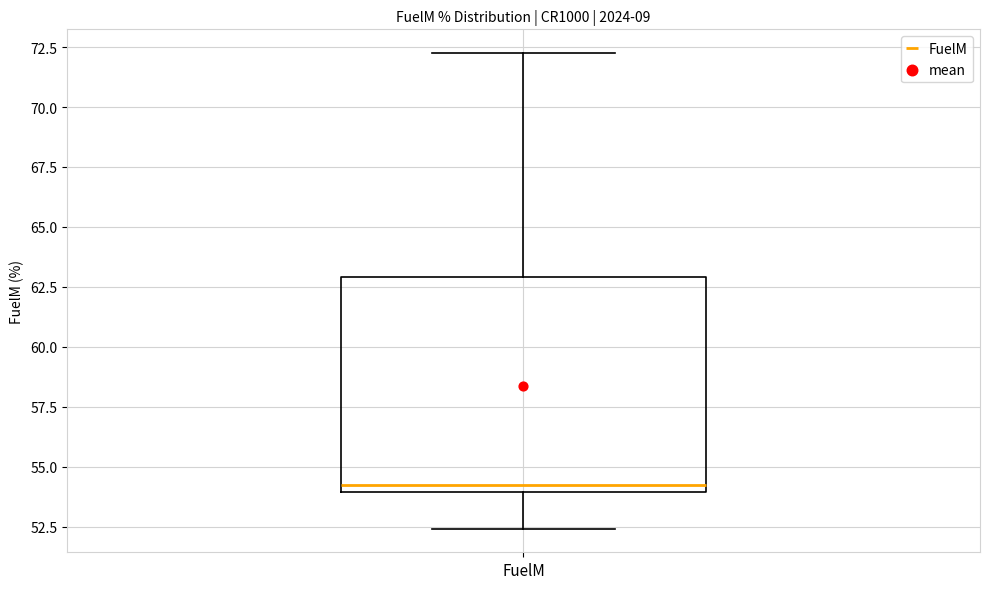

Transcribe this box plot: give where the median line is, the range the box spans, and where the two whiskers end, as read against the y-axis. The values are not printed on the chart, so give them approximately, as read against the axis.

median 54.0 (just above the box's lower edge), box 54.0 to 63.0, whiskers 52.5 to 72.5